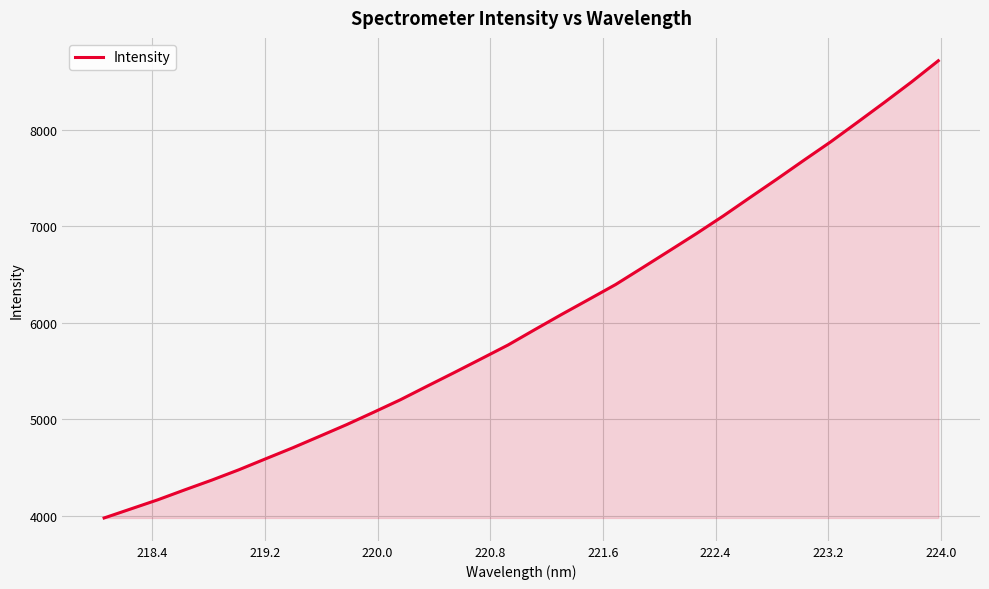

What is the minimum value shown in the chart?

3977.8